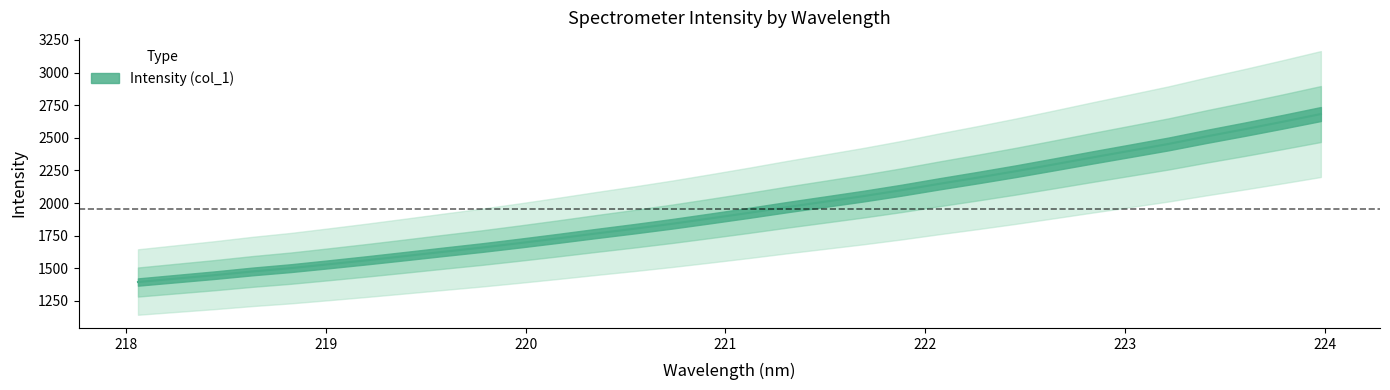

True or false: there are more than 0 points higher than both neighbors.

False